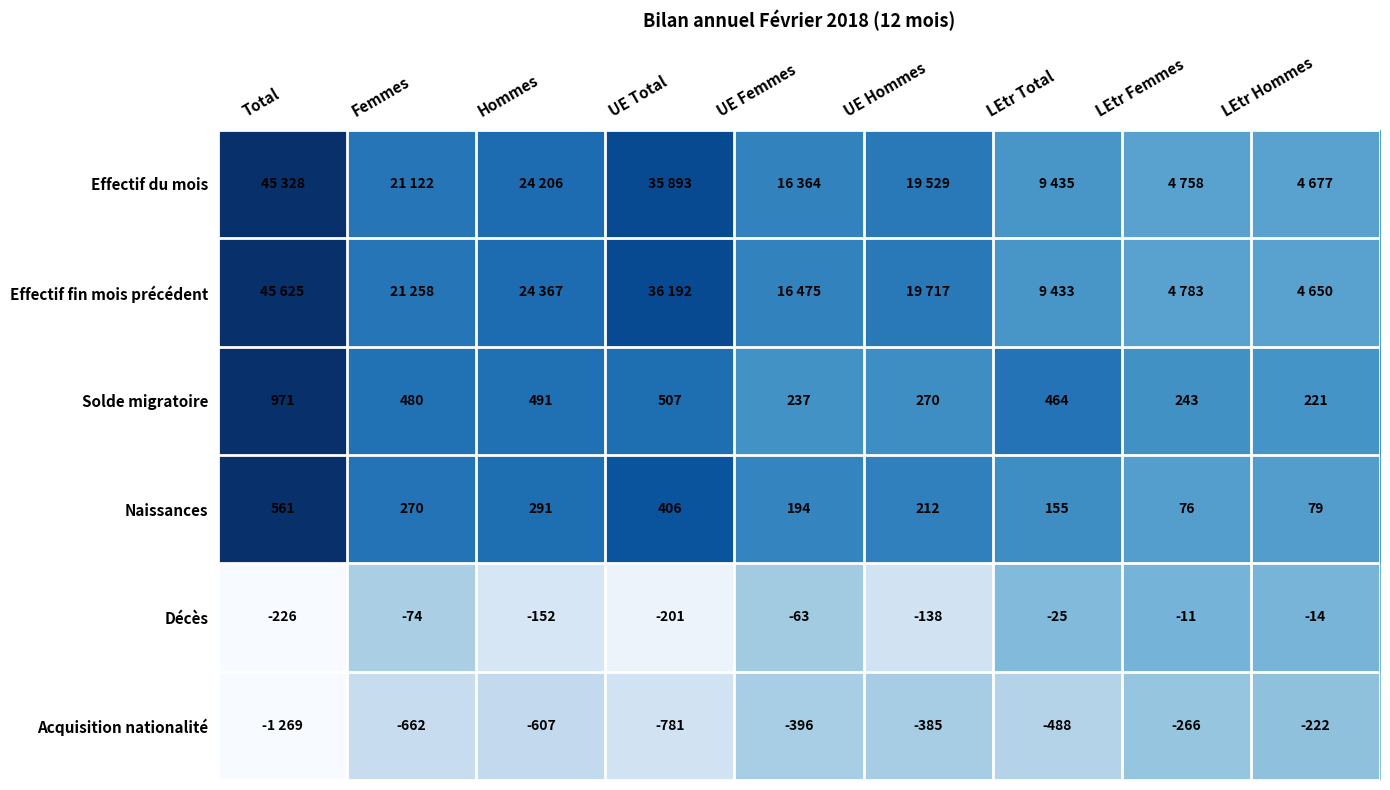

Is the value of Acquisition nationalité at LEtr Hommes greater than the value of Décès at Hommes?

No